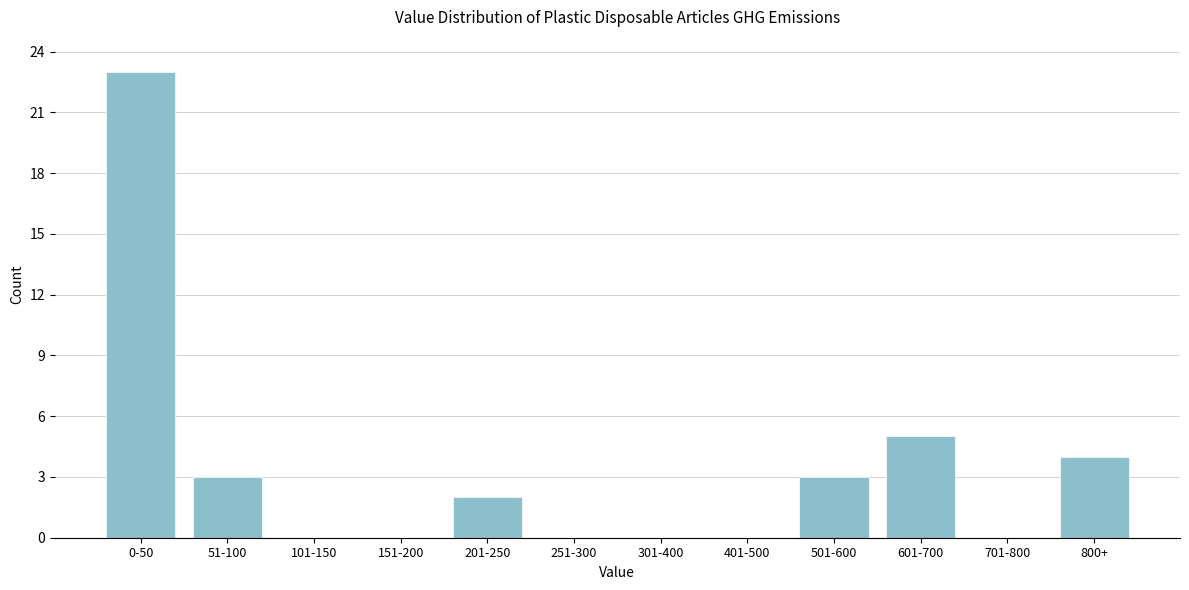

Reading right to left, what are all the values shown in this chart?

800+=4	701-800=0	601-700=5	501-600=3	401-500=0	301-400=0	251-300=0	201-250=2	151-200=0	101-150=0	51-100=3	0-50=23